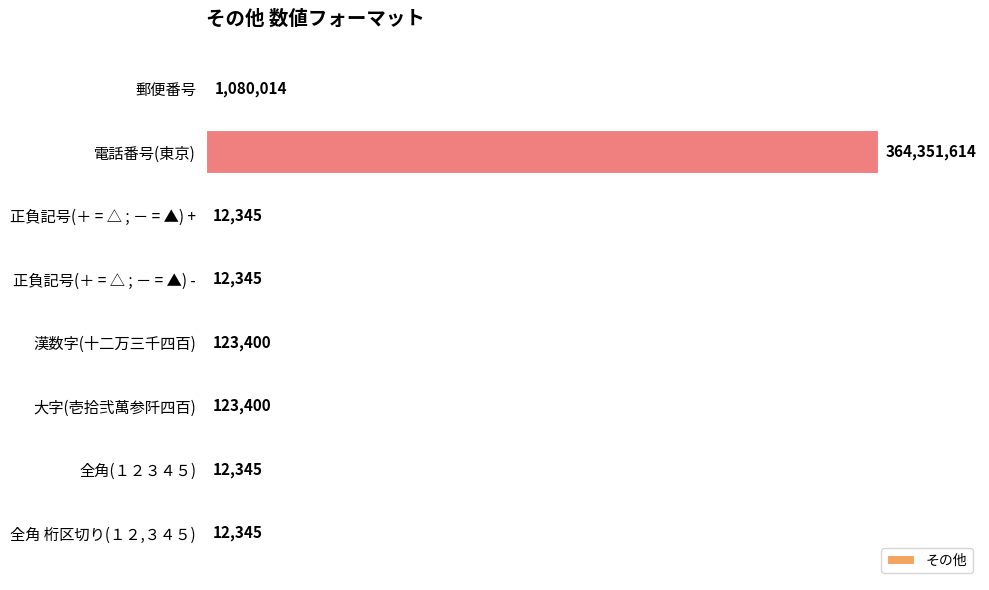

What is the maximum value shown in the chart?

364351614